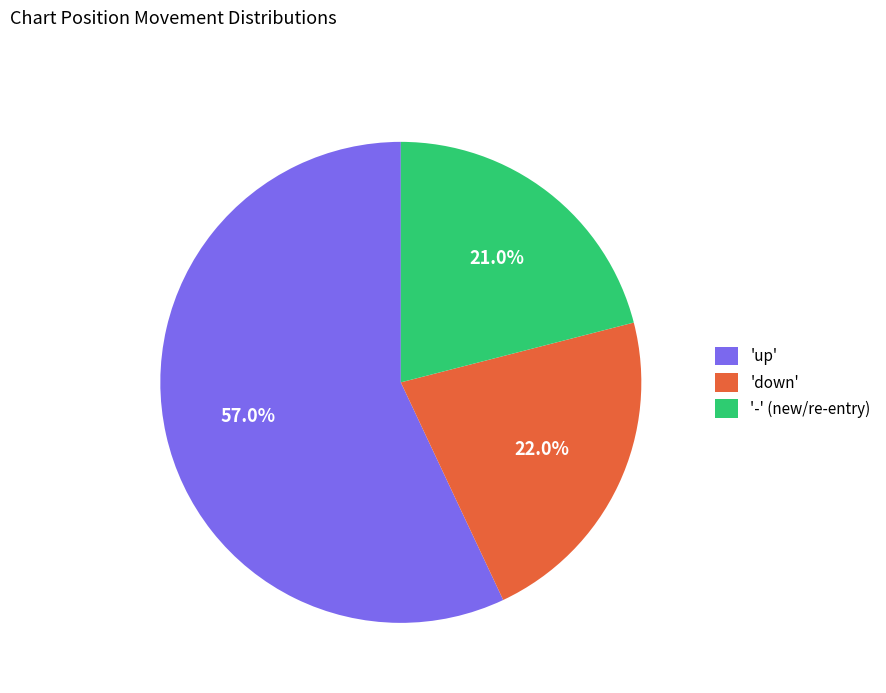

What is the largest slice in the pie chart?

'up'